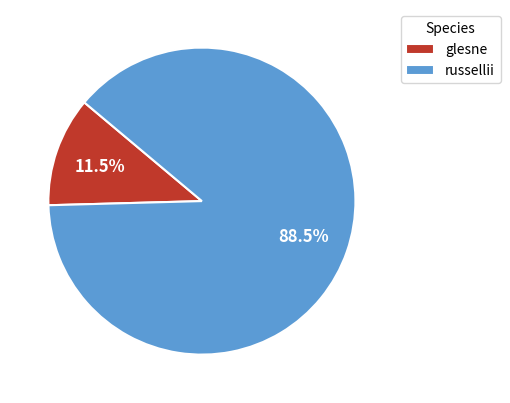

Which category has the smallest portion of the pie?

glesne